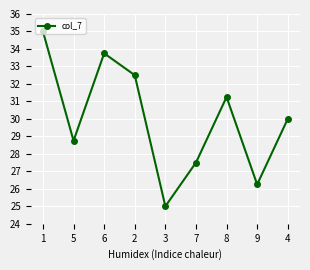

What is the difference between the maximum and minimum values?

10.0